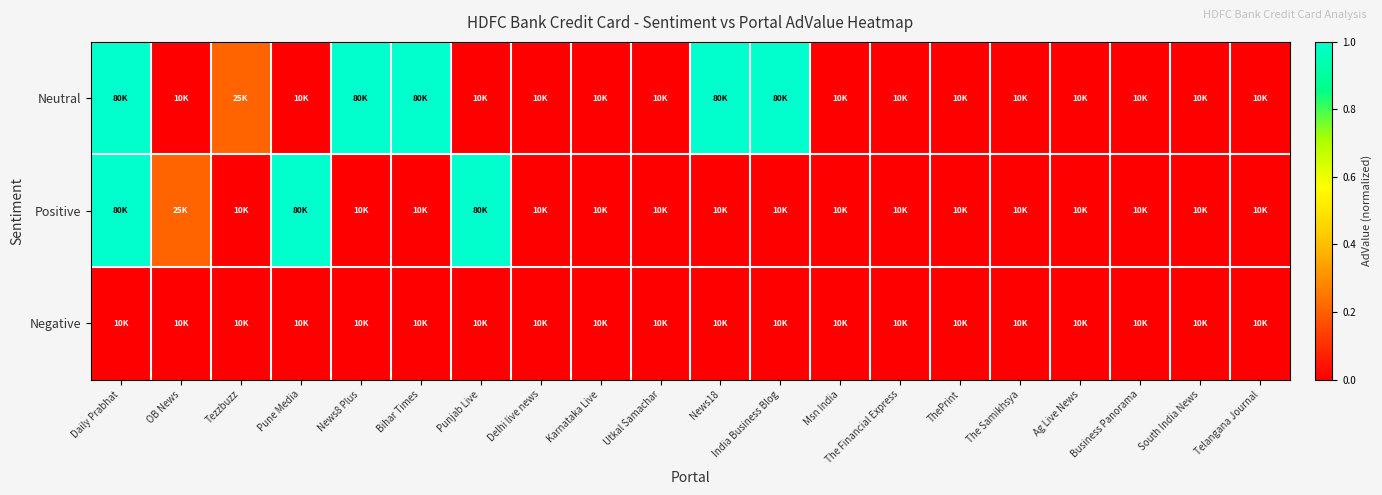

List the series in order of their peak value, highest first.

Neutral, Positive, Negative